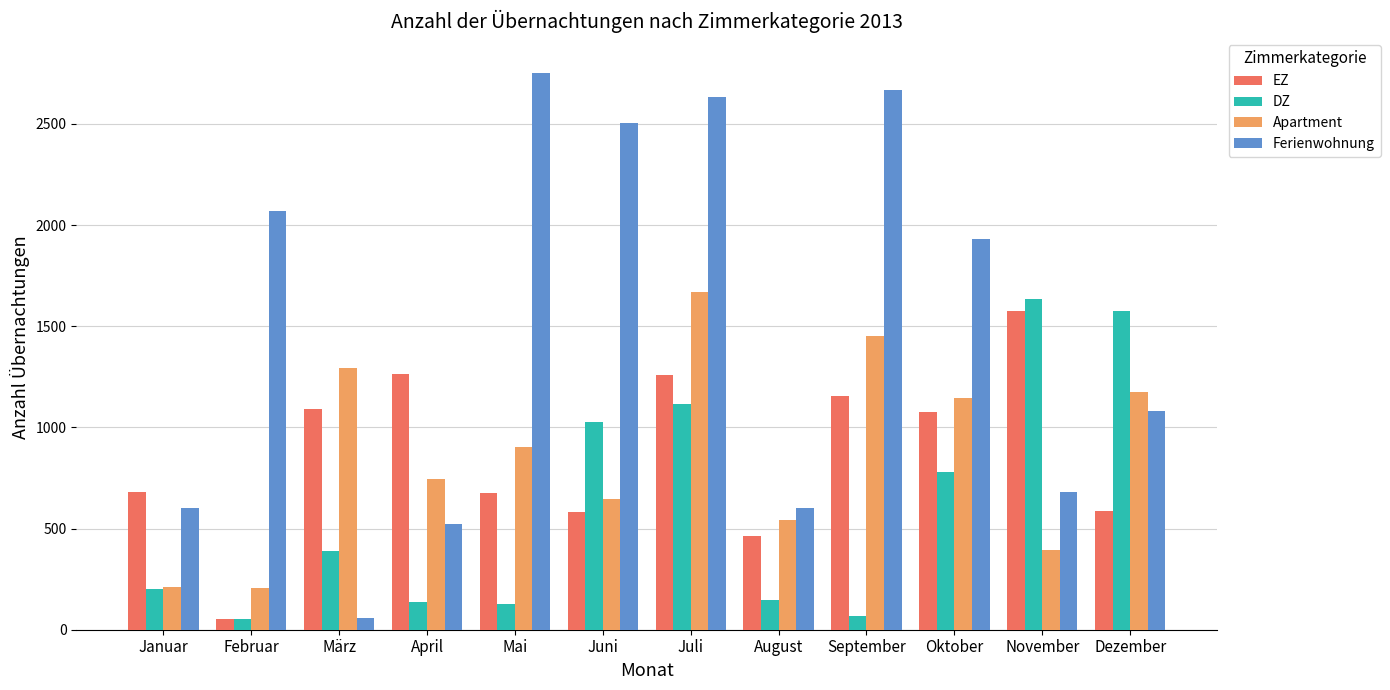

What is the maximum value shown in the chart?

2753